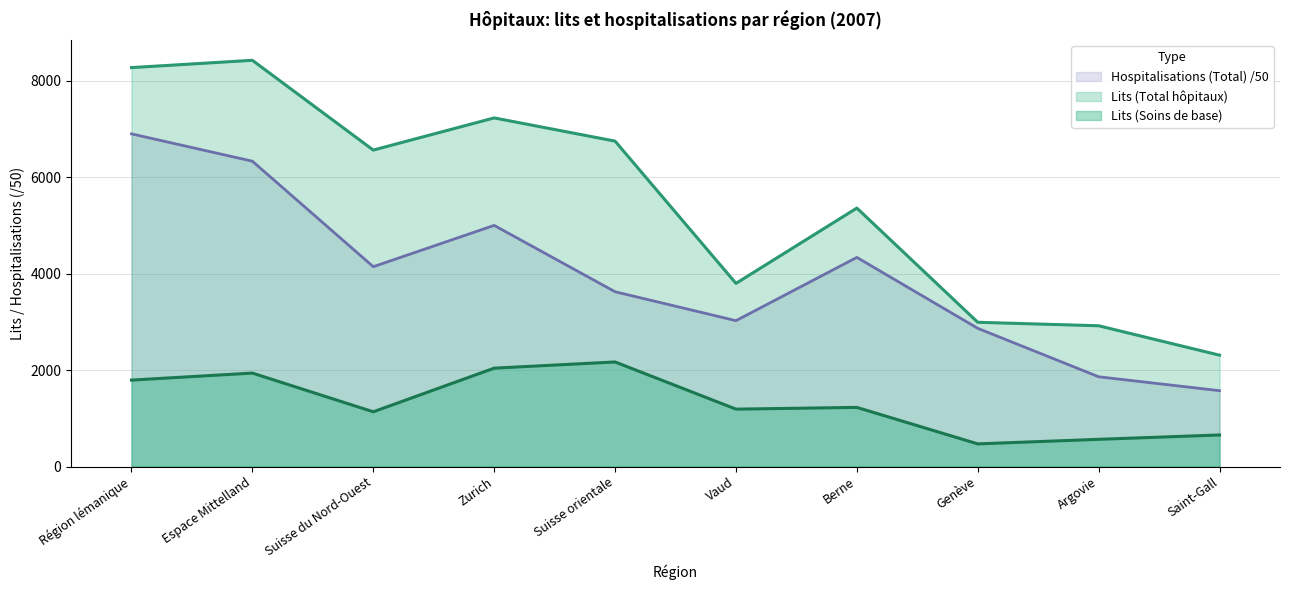

True or false: Hospitalisations (Total) has a value of 1028.0 at Saint-Gall.

False